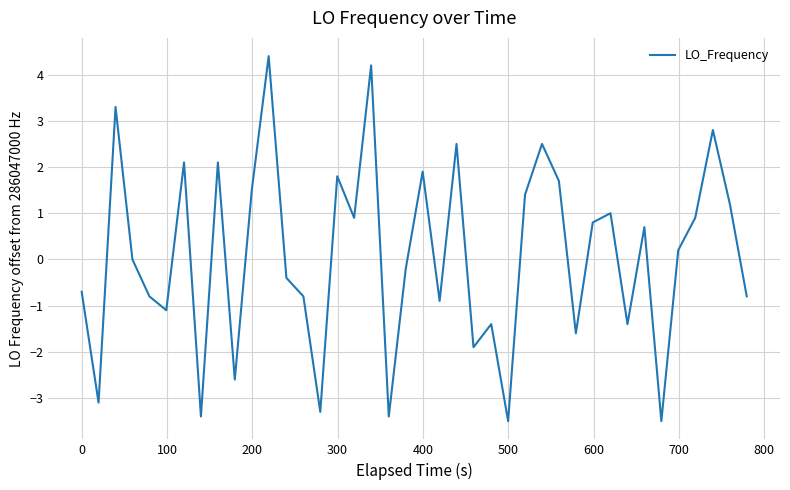

What is the greatest value displayed?

4.4